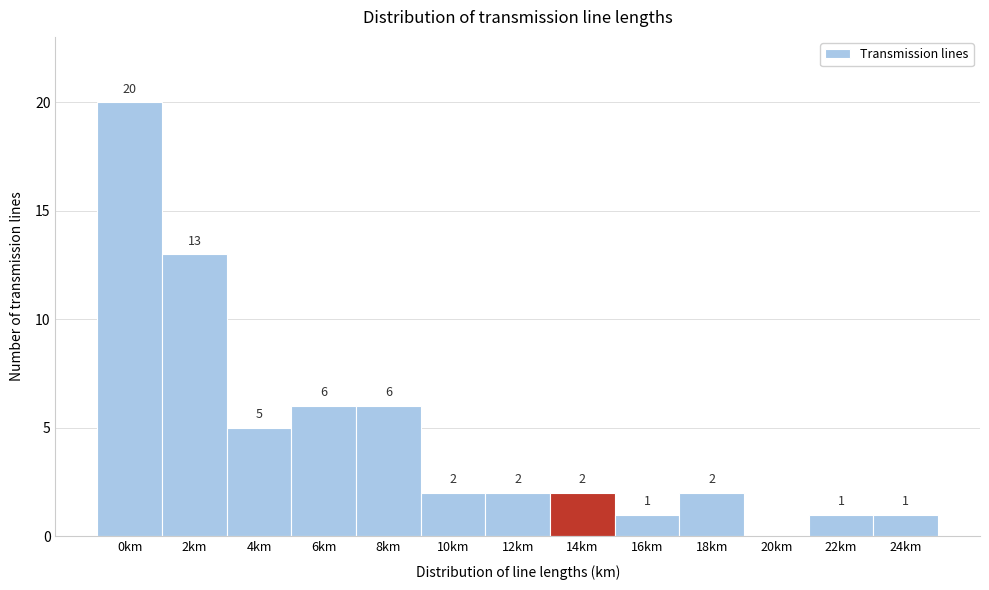

Reading right to left, transcribe all the data shown in this chart.

24km=1	22km=1	20km=0	18km=2	16km=1	14km=2	12km=2	10km=2	8km=6	6km=6	4km=5	2km=13	0km=20